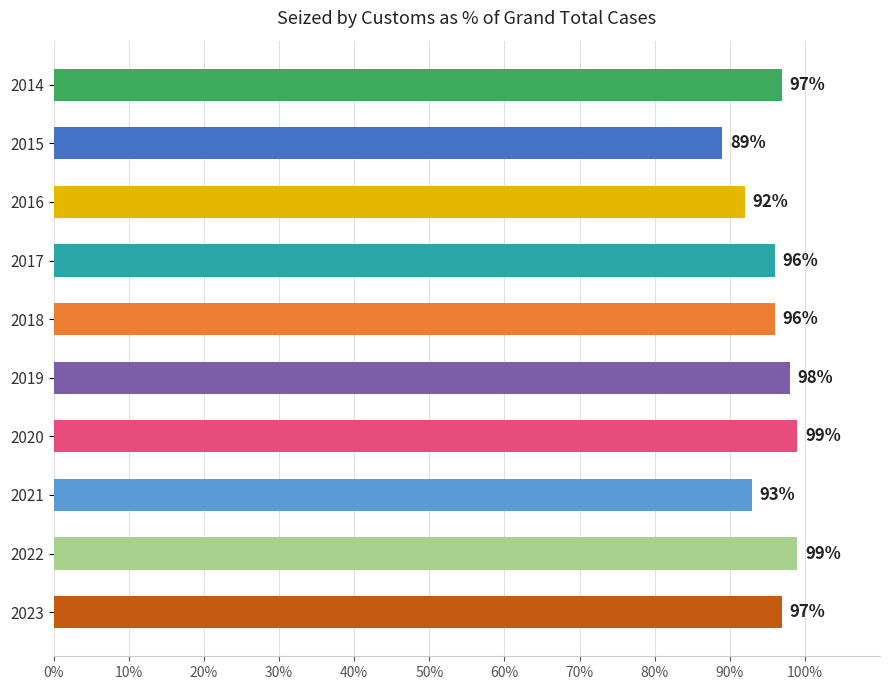

How many series are shown in this chart?

1